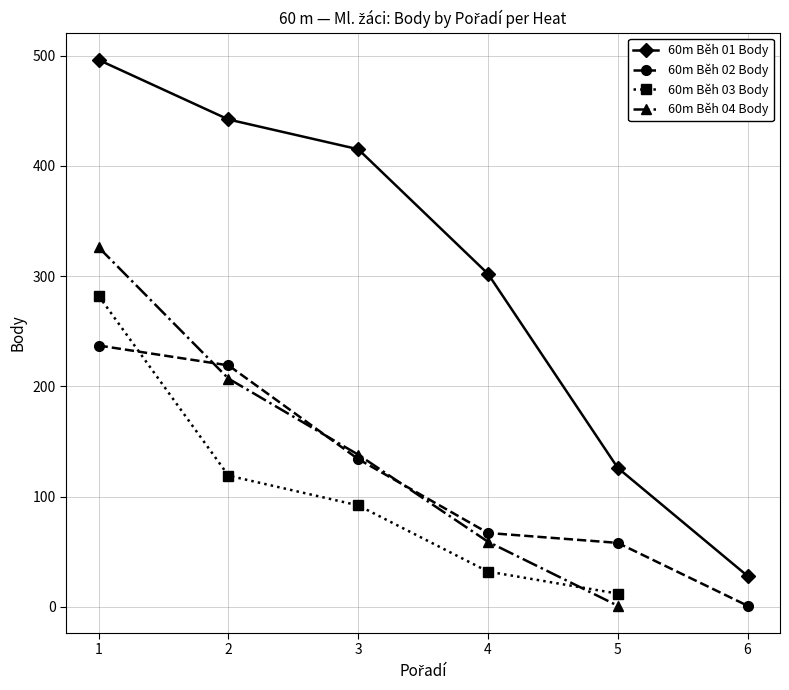

True or false: 60m Běh 01 Body has more than 2 interior local peaks.

False